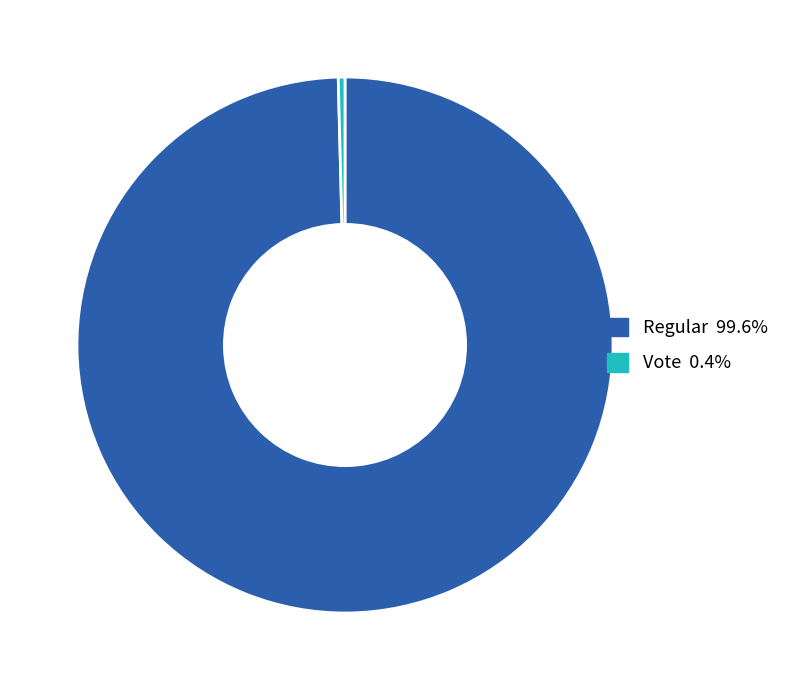

Which slice is the smallest?

Vote